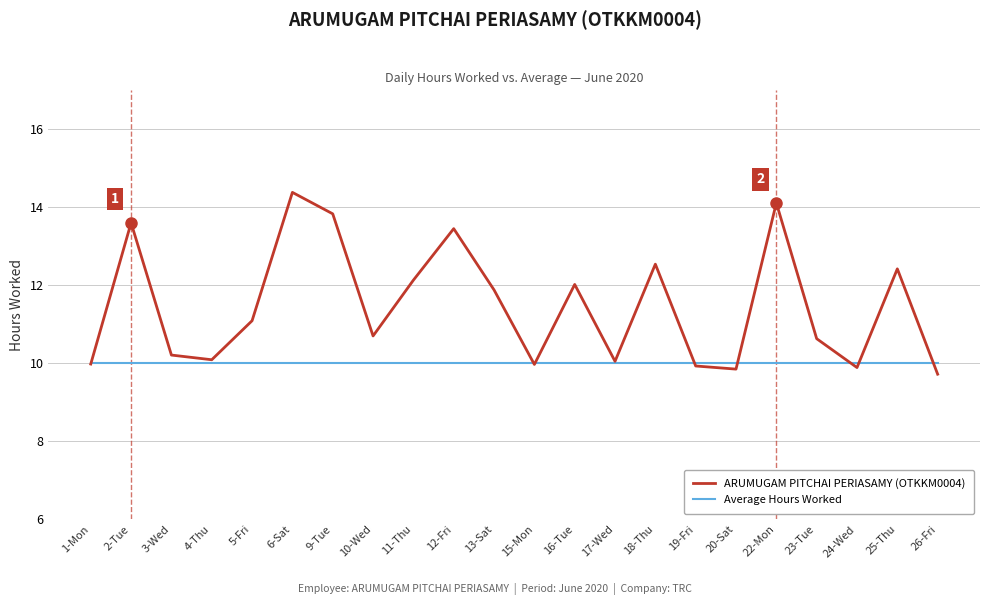

Which series has the widest spread of values?

ARUMUGAM PITCHAI PERIASAMY (OTKKM0004)